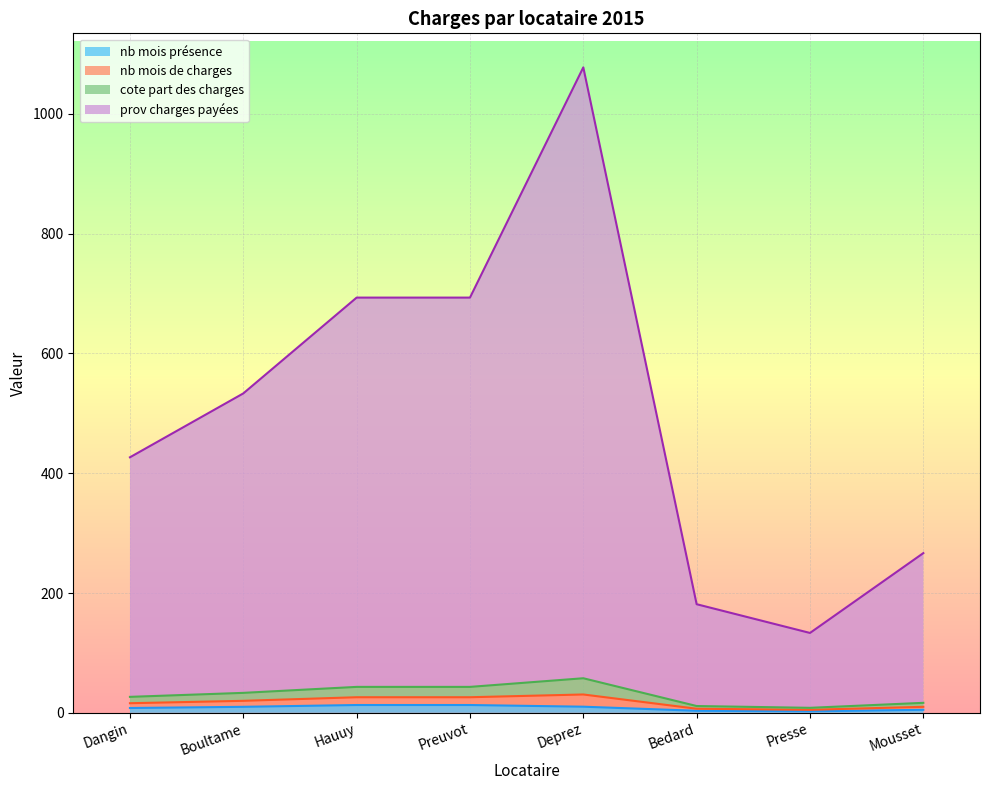

At which category is the sum across all series the highest?

Deprez